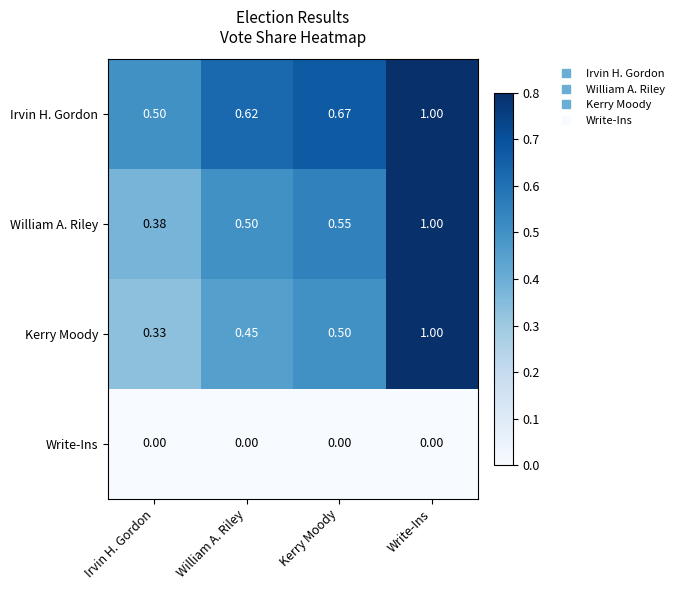

At which label does Kerry Moody reach its minimum?

Irvin H. Gordon